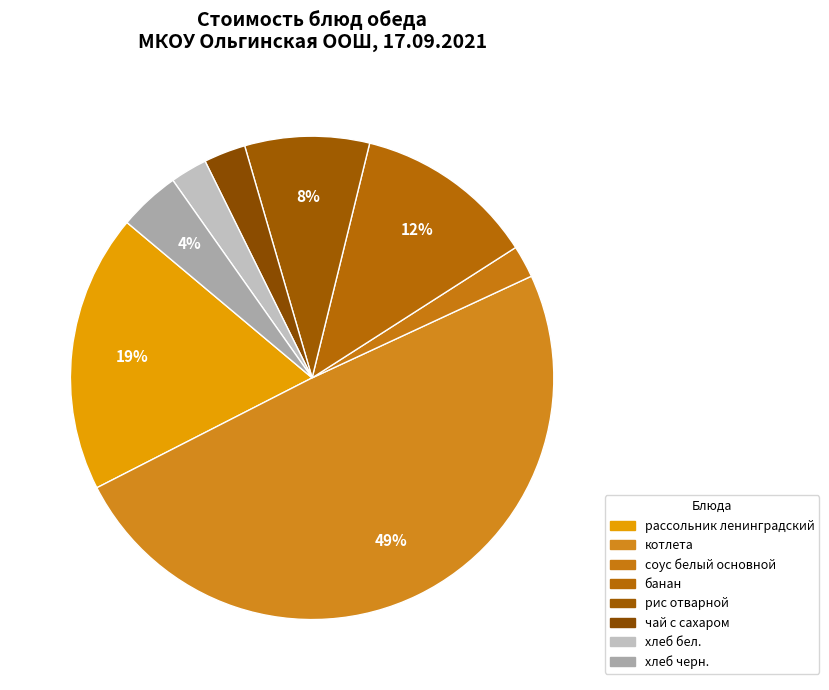

To the nearest percent, what portion does хлеб черн. represent?

4%